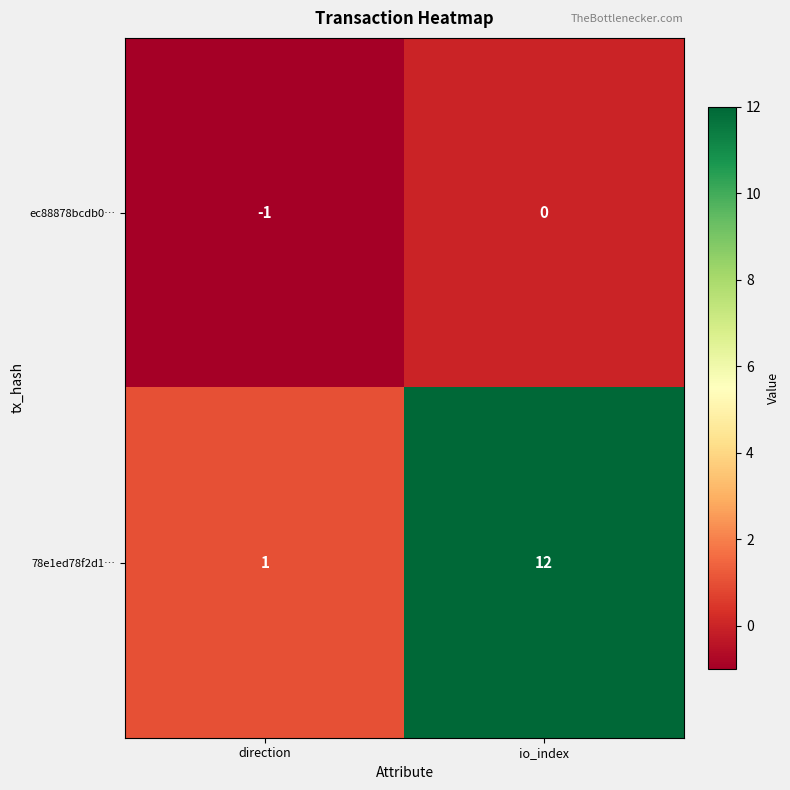

Reading right to left, list all the values displayed in this chart.

ec88878bcdb0…: 0	-1
78e1ed78f2d1…: 12	1